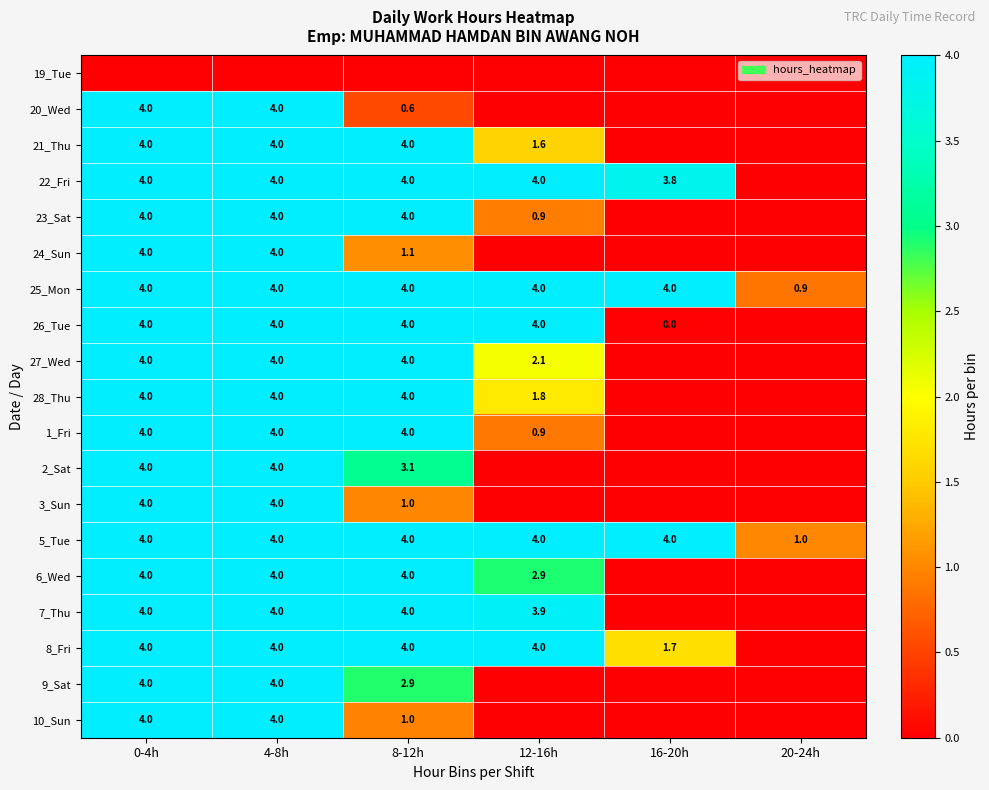

What is the difference between the 25_Mon values at 20-24h and 12-16h?

3.1